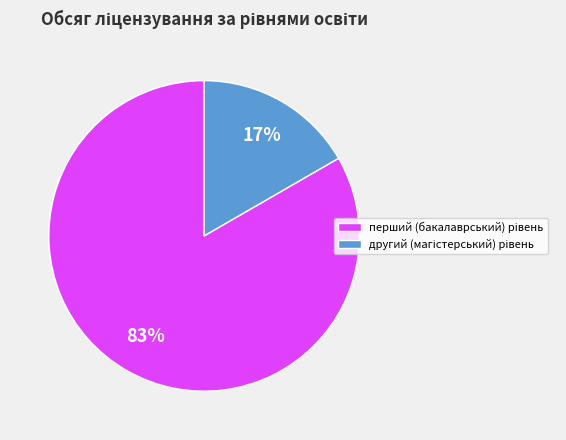

Count the number of slices in the pie.

2